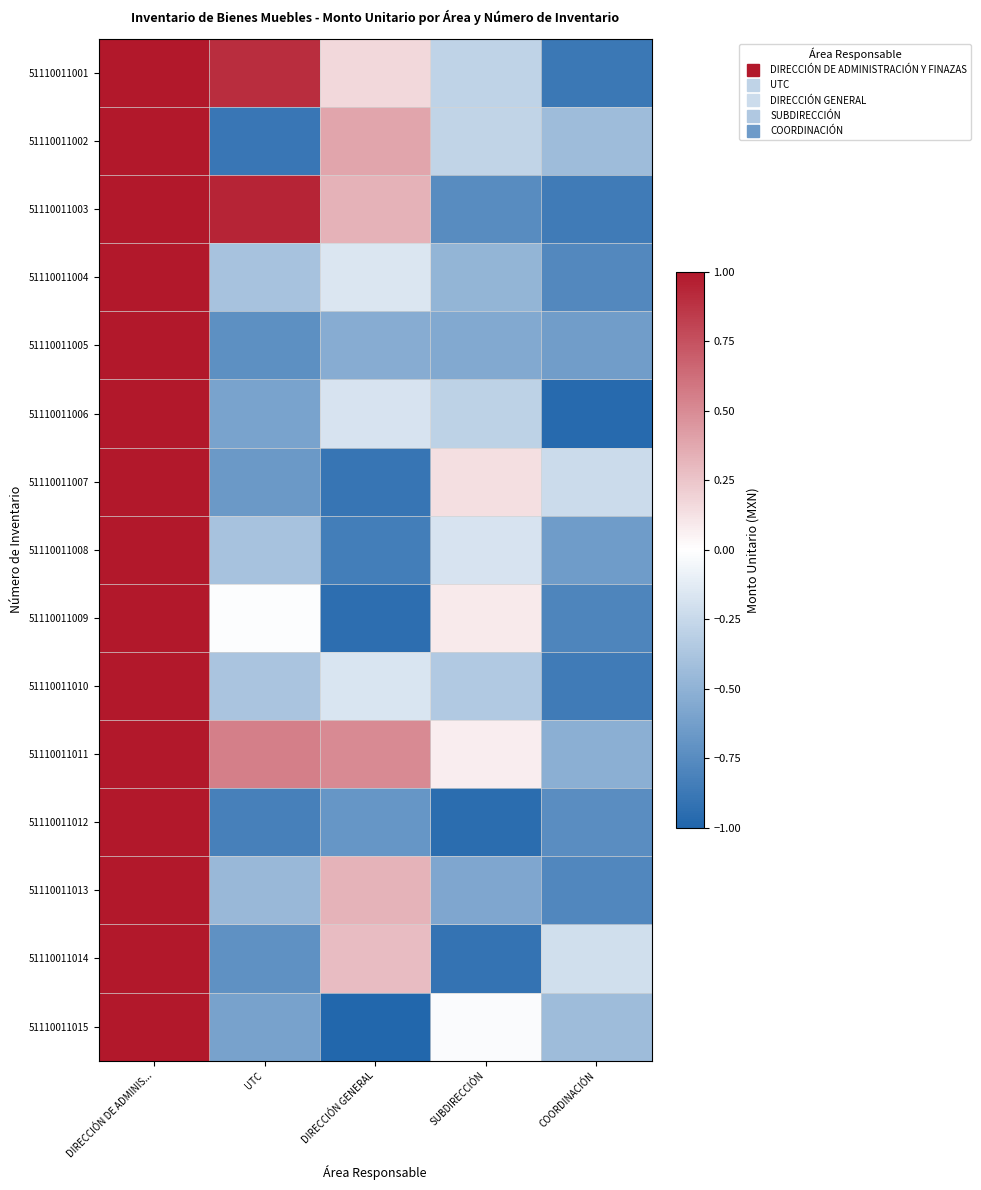

Which series has the largest total across all categories?

51110011011